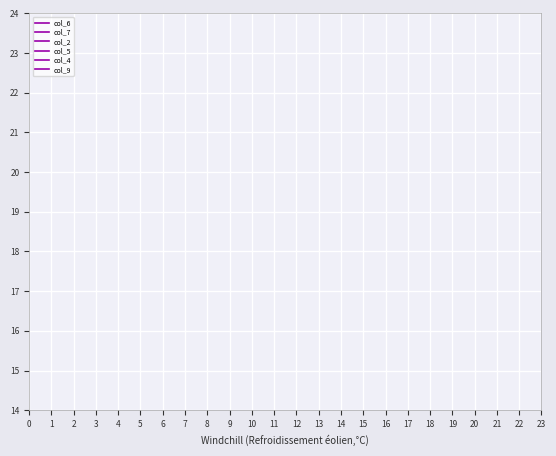

True or false: col_7 has a value of 1 at 1.

False